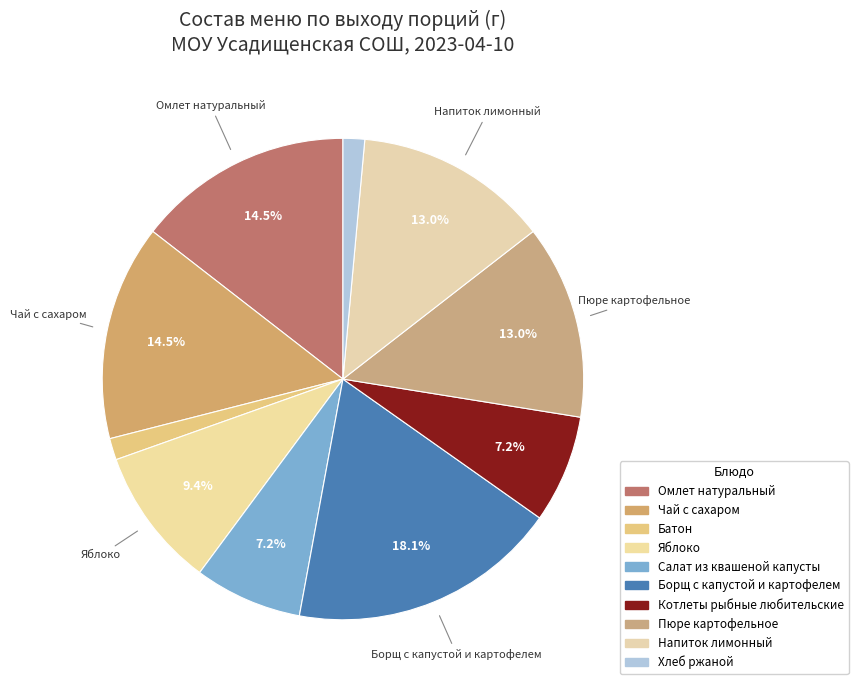

What percentage is the Напиток лимонный slice, to the nearest percent?

13%